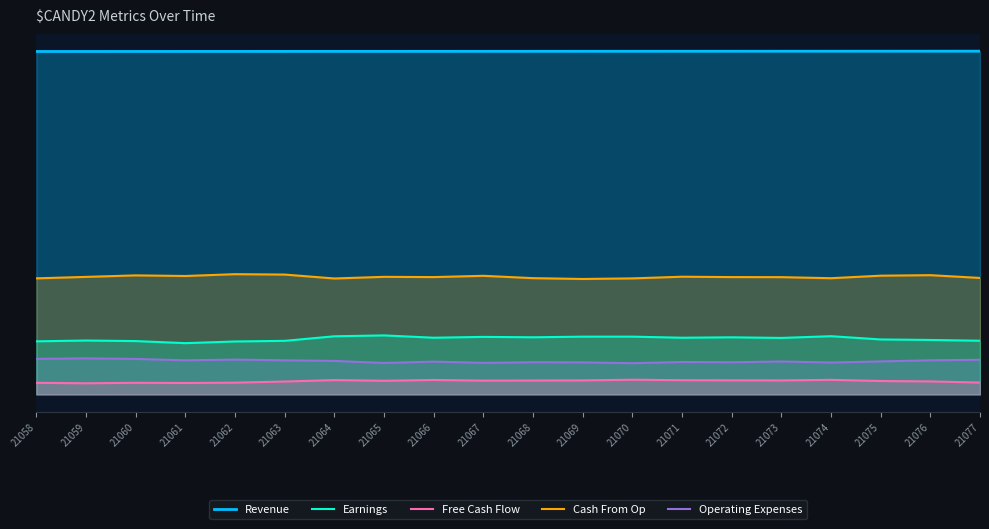

Rank the series at 21073 from highest to lowest value.

Revenue, Cash From Op, Earnings, Operating Expenses, Free Cash Flow